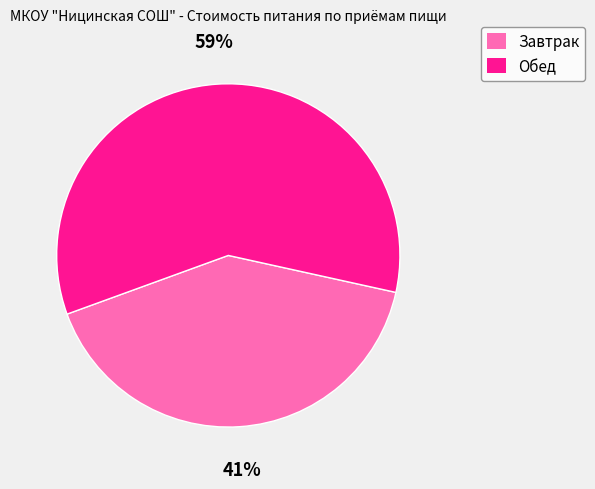

What is the ratio of the value at Завтрак to the value at Обед?

0.7